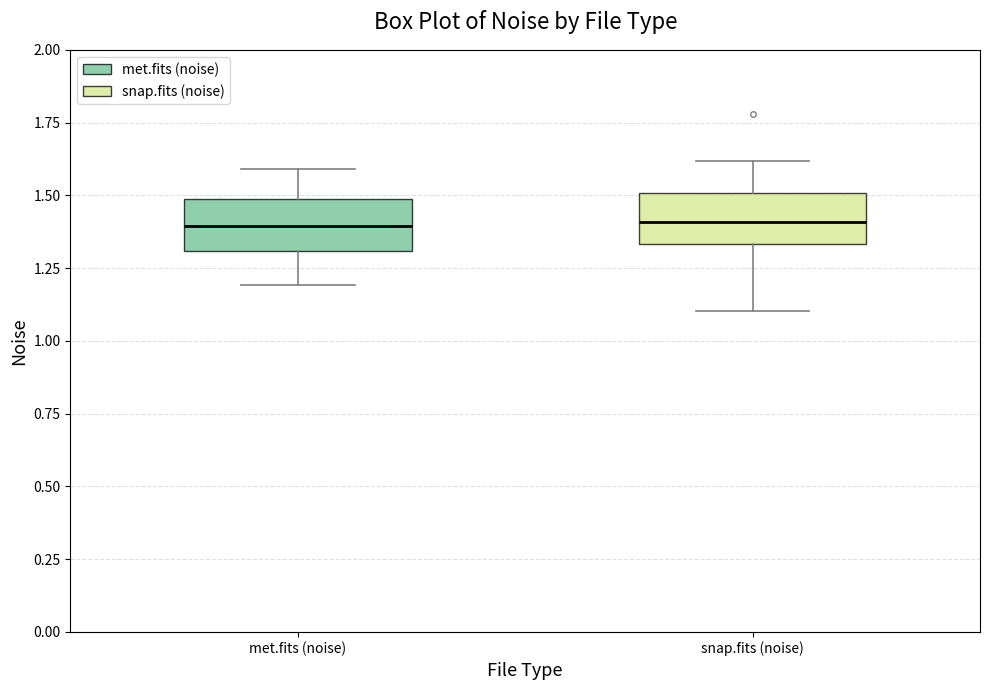

Reading left to right, transcribe this box plot: for each box, give where its median line is, the range the box spans, and where its two whiskers end, as read against the y-axis. The values are not printed on the chart, so give them approximately, as read against the axis.

met.fits (noise): median 1.40, box 1.30 to 1.50, whiskers 1.20 to 1.60
snap.fits (noise): median 1.40, box 1.35 to 1.50, whiskers 1.10 to 1.60